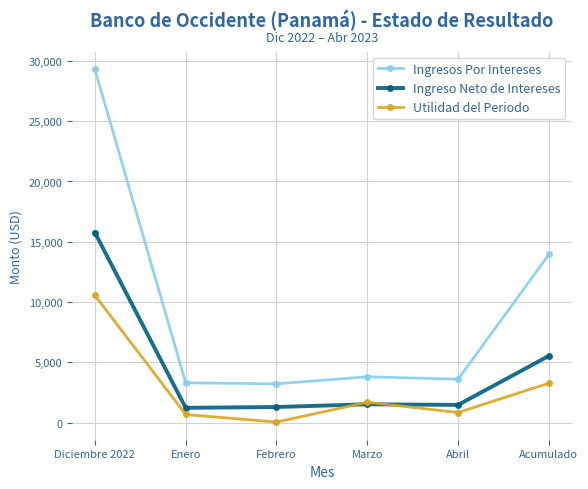

Rank the series by their maximum value, from lowest to highest.

Utilidad del Periodo, Ingreso Neto de Intereses, Ingresos Por Intereses